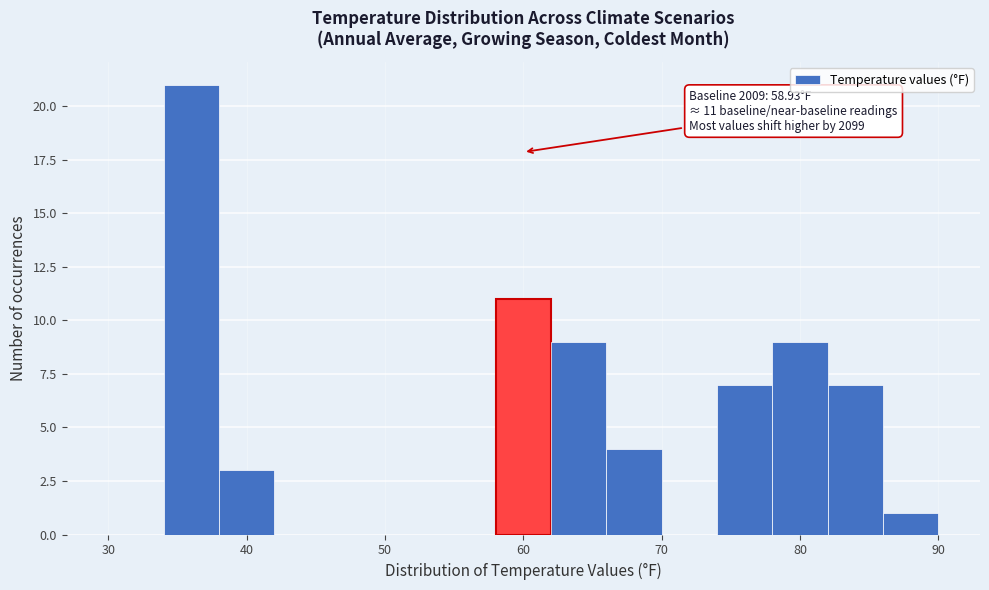

Over which range of the x-axis is the bar tallest?

34 to 38